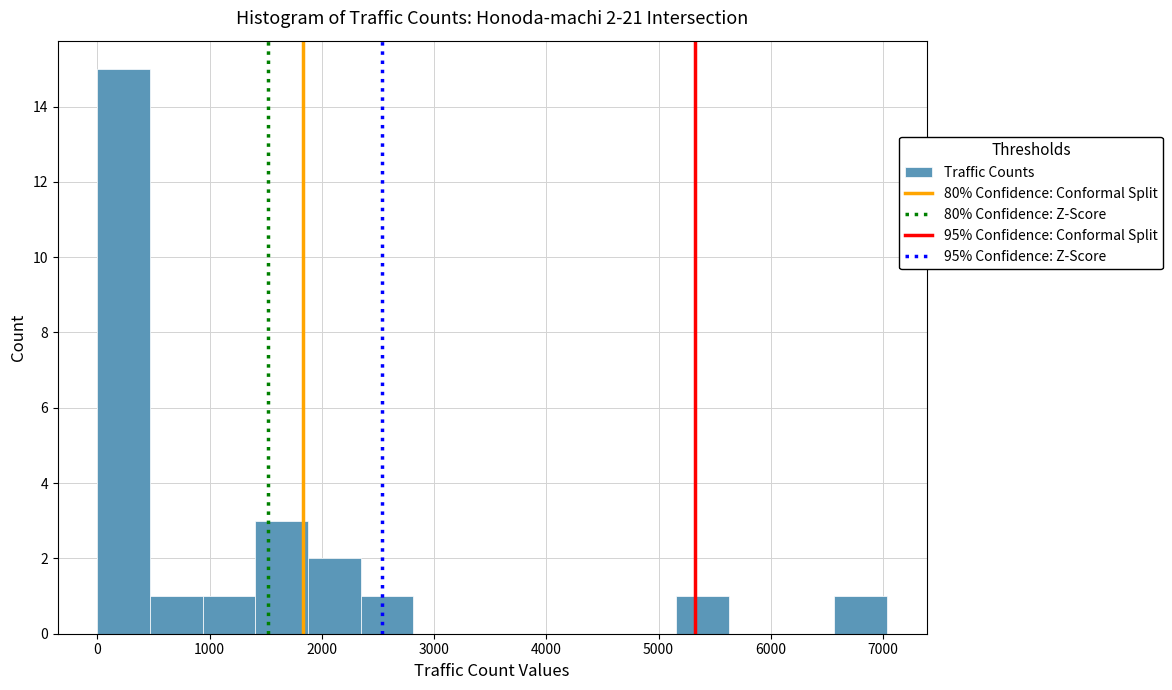

Which range on the x-axis has the tallest bar?

0 to 500